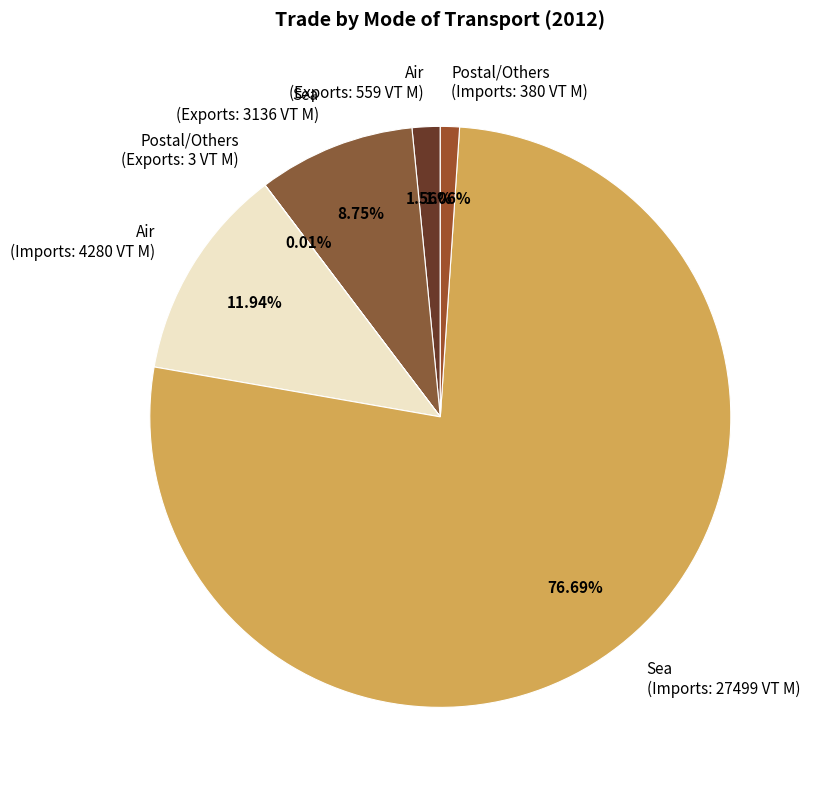

Which has a higher value, Postal/Others (Imports: 380 VT M) or Sea (Exports: 3136 VT M)?

Sea (Exports: 3136 VT M)